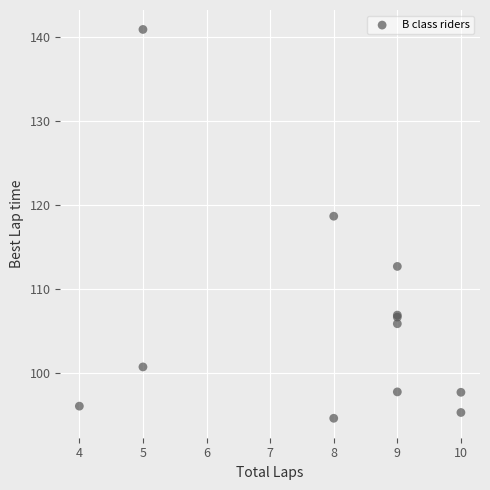

What Y value in the scatter plot is closest to 117?

118.7